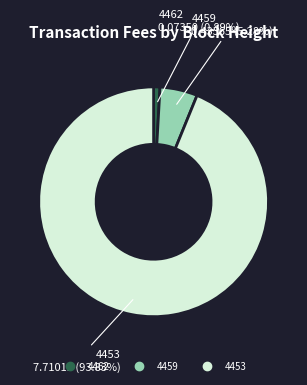

Which category has the biggest portion of the pie?

4453